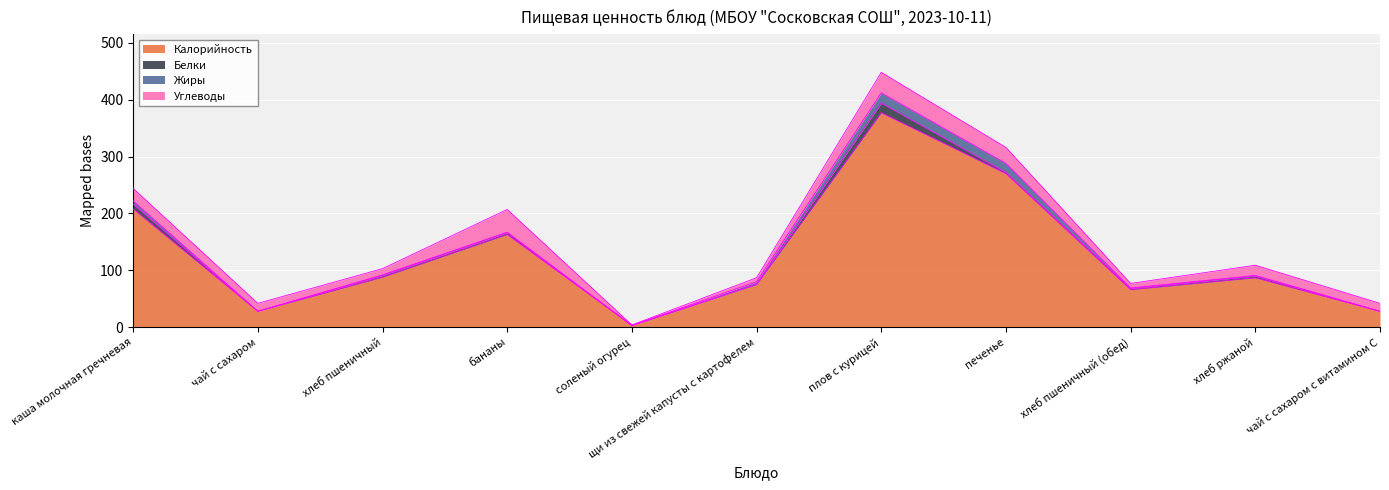

What is the sum of all Калорийность values?

1393